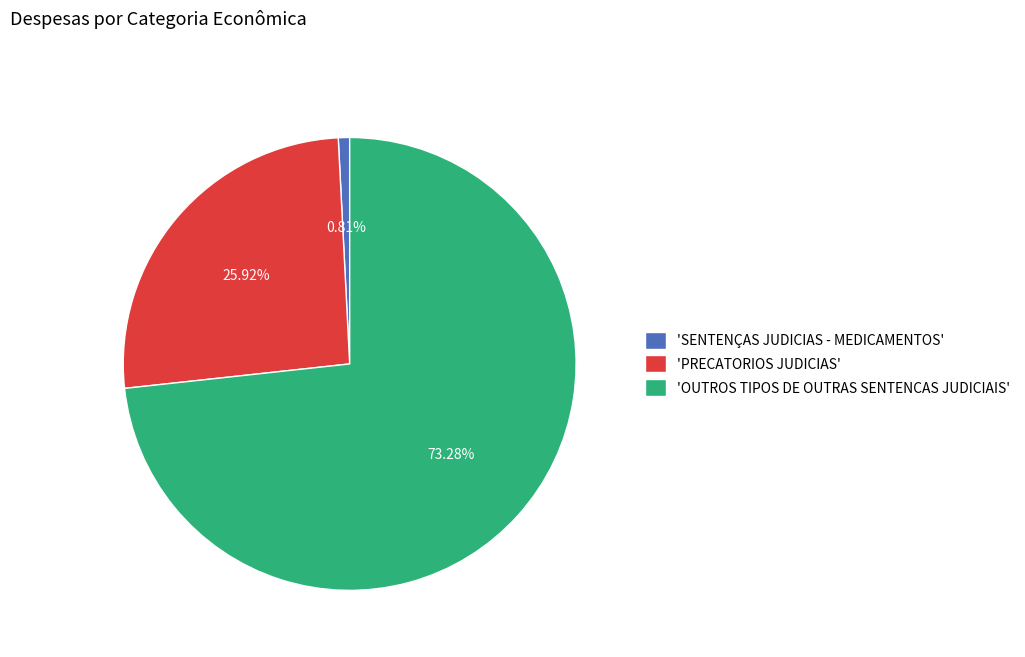

Which category has the biggest portion of the pie?

'OUTROS TIPOS DE OUTRAS SENTENCAS JUDICIAIS'